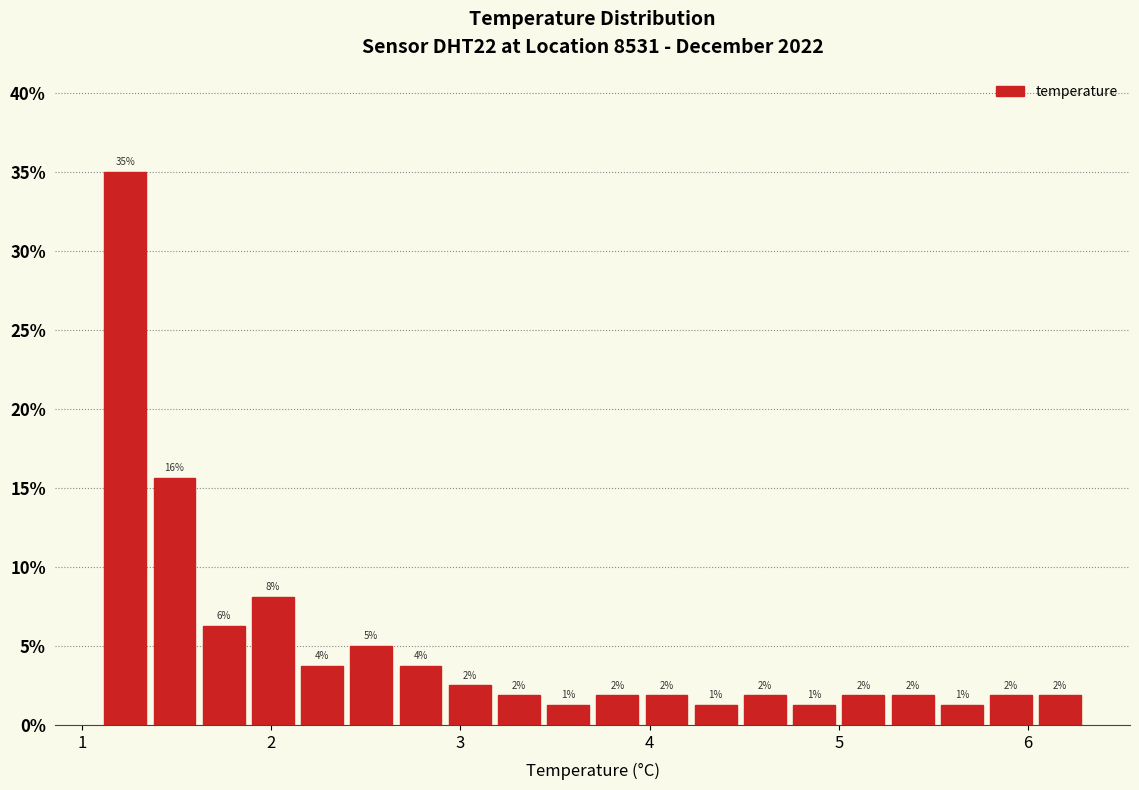

Around what value on the x-axis is the tallest bar? Give the approximate position of its centre, as read against the axis.

1.2